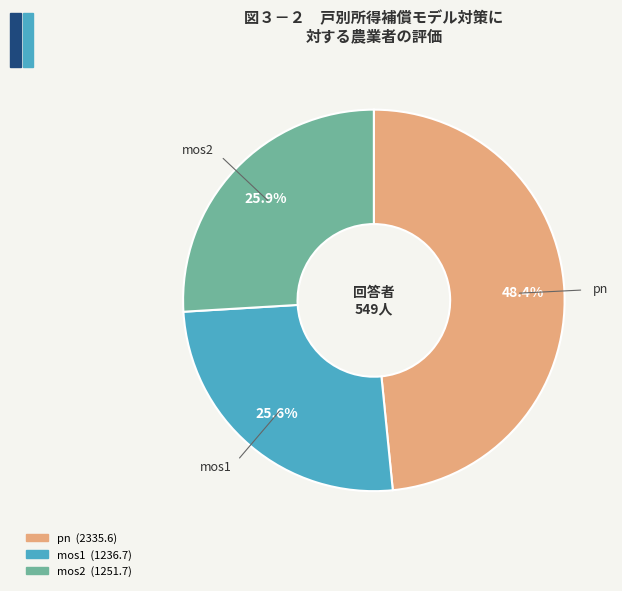

How many slices are in this pie chart?

3